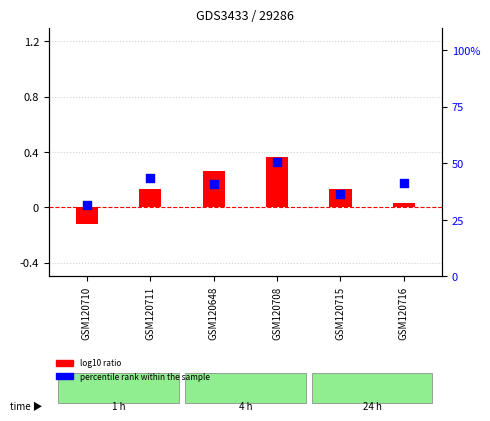

Between GSM120710 and GSM120715, which is larger?

GSM120715